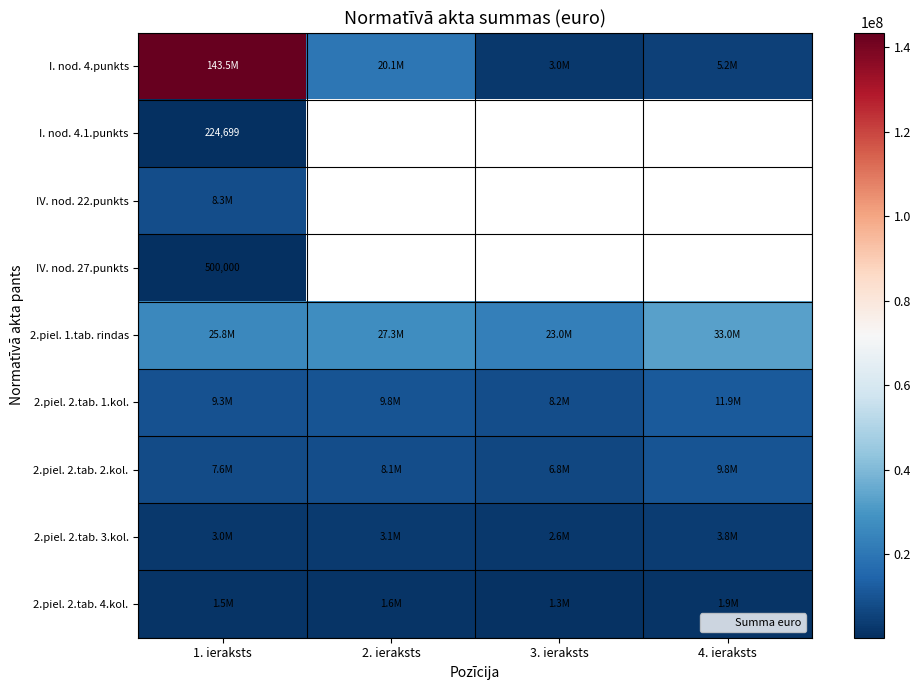

How many values in the 2.piel. 2.tab. 2.kol. series are below 8061094?

2